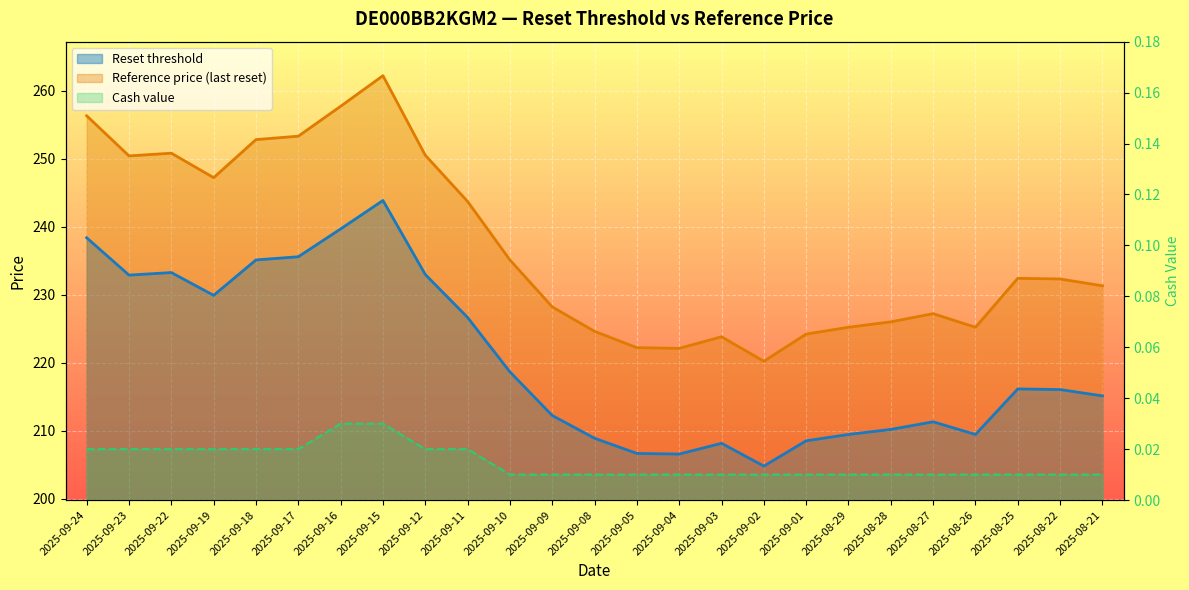

What position from the right is 2025-08-26?

4